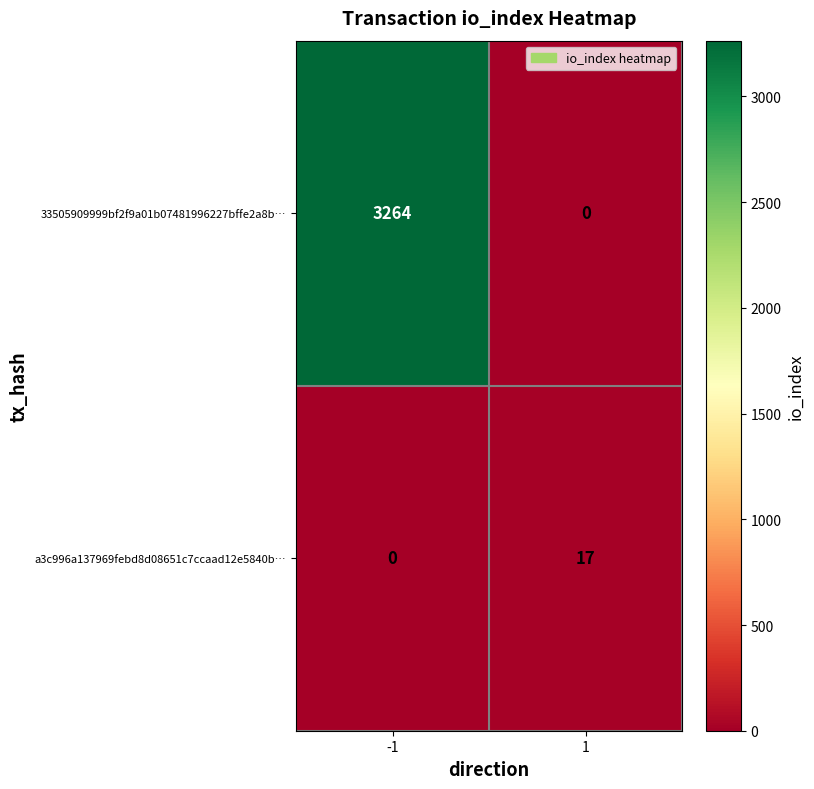

What is the sum of all 33505909999bf2f9a01b07481996227bffe2a8b… values?

3264